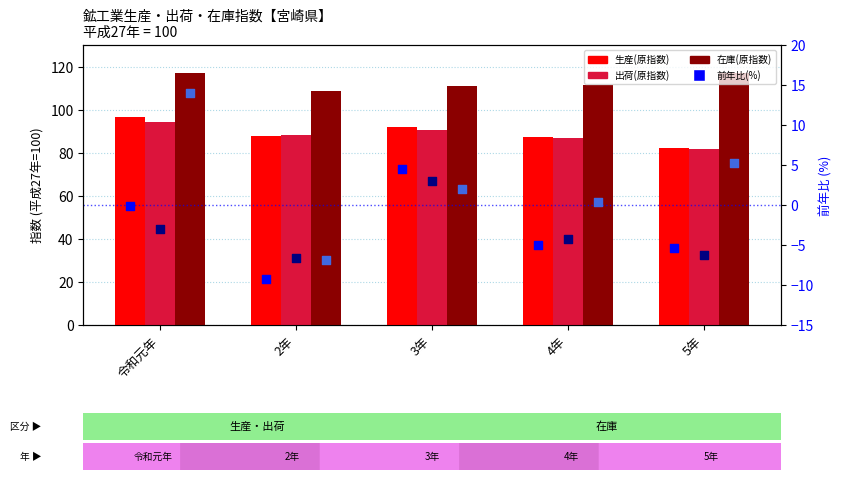

Which series has the largest total across all categories?

在庫(原指数)